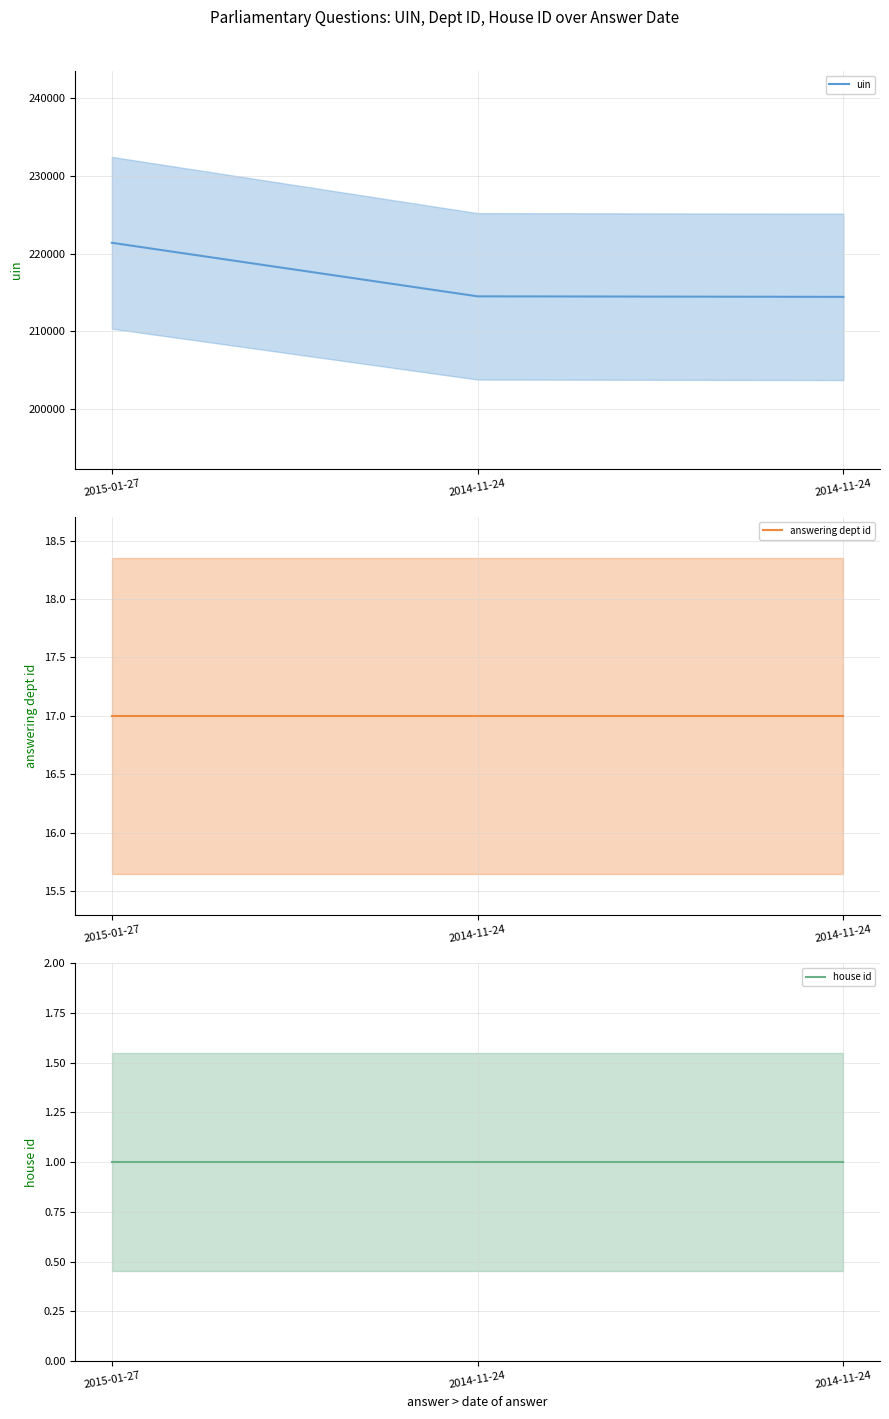

At 2014-11-24, list the series in order from largest to smallest.

uin (mean), answering dept id (mean), house id (mean)